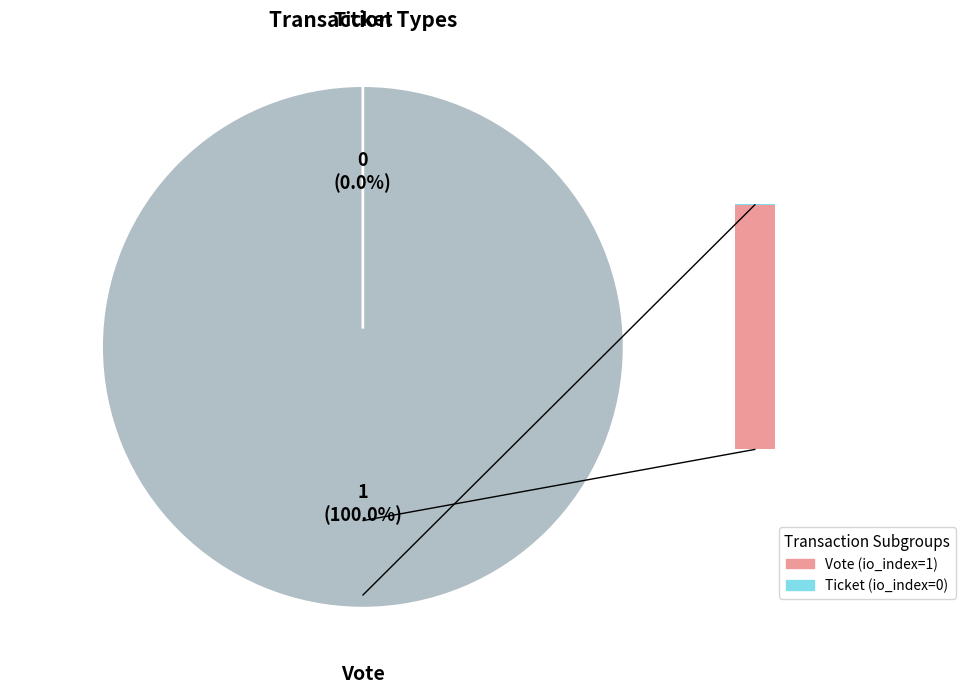

Do Vote and Ticket together represent more than half of the pie?

Yes